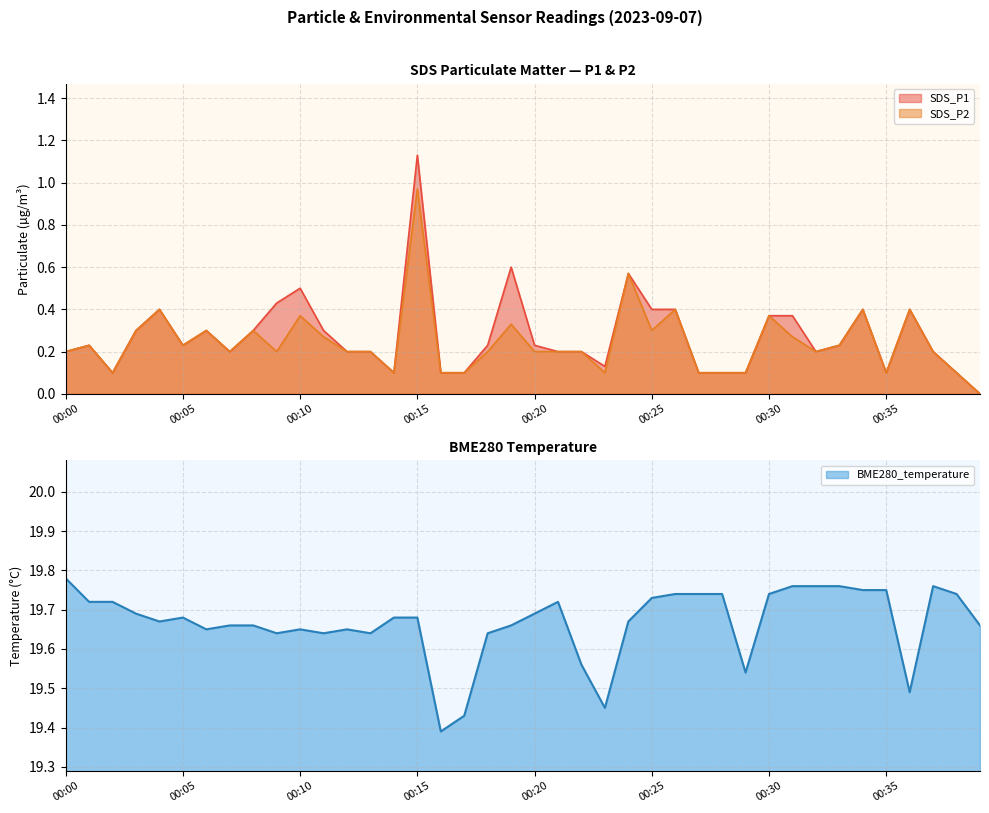

True or false: BME280_temperature has a value of 4.0 at 00:14.

False